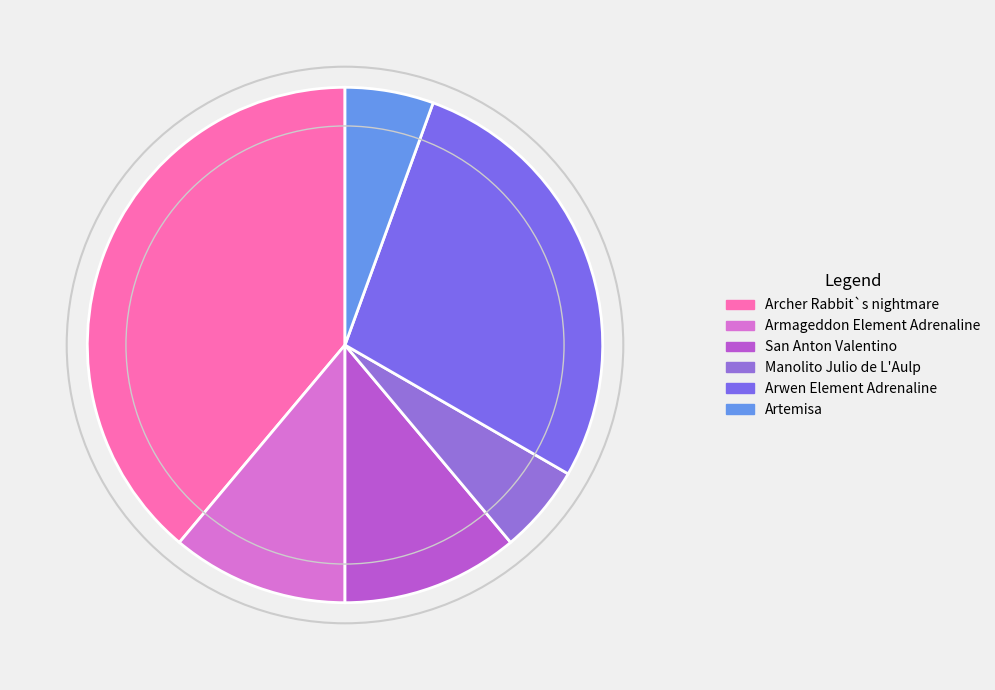

Which category has the smallest portion of the pie?

Manolito Julio de L'Aulp